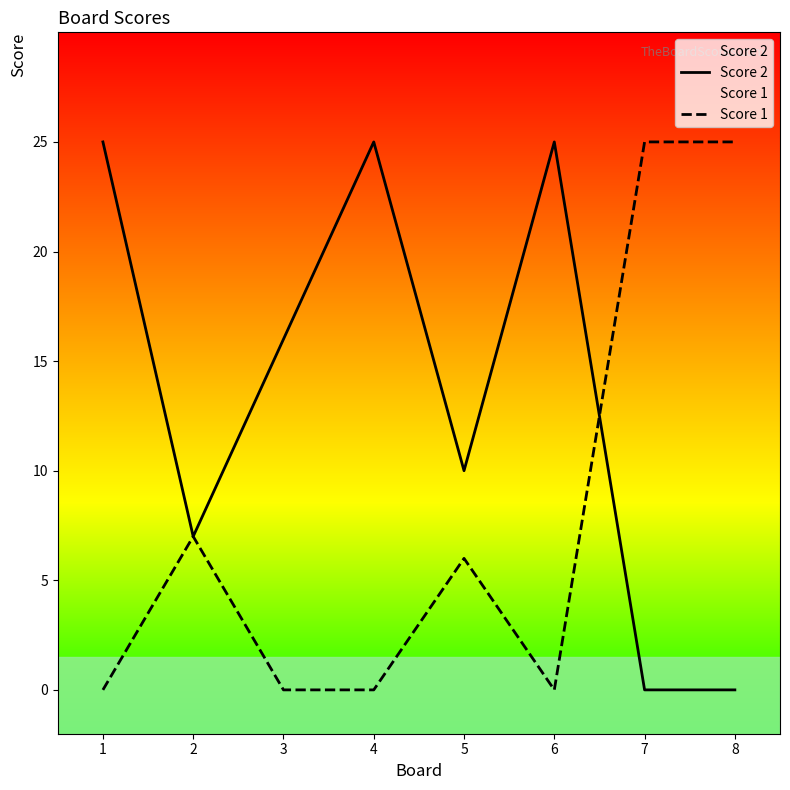

True or false: Score 1 has a value of -10 at 3.

False